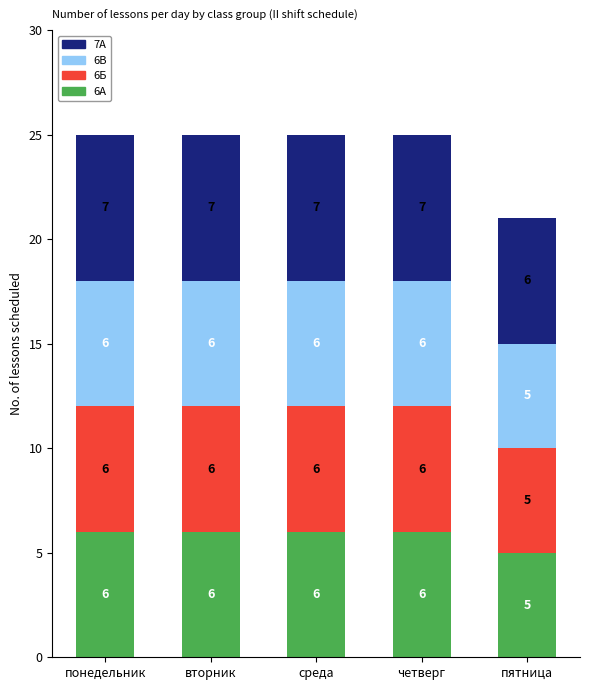

What is the value of the 6А bar at the 4th from the left?

6